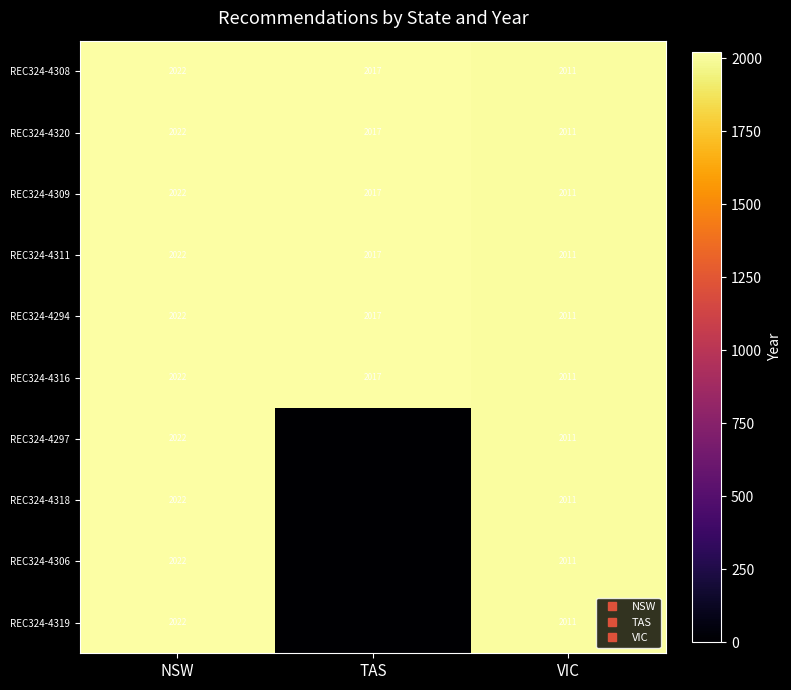

What is the difference between the REC324-4319 values at TAS and NSW?

2022